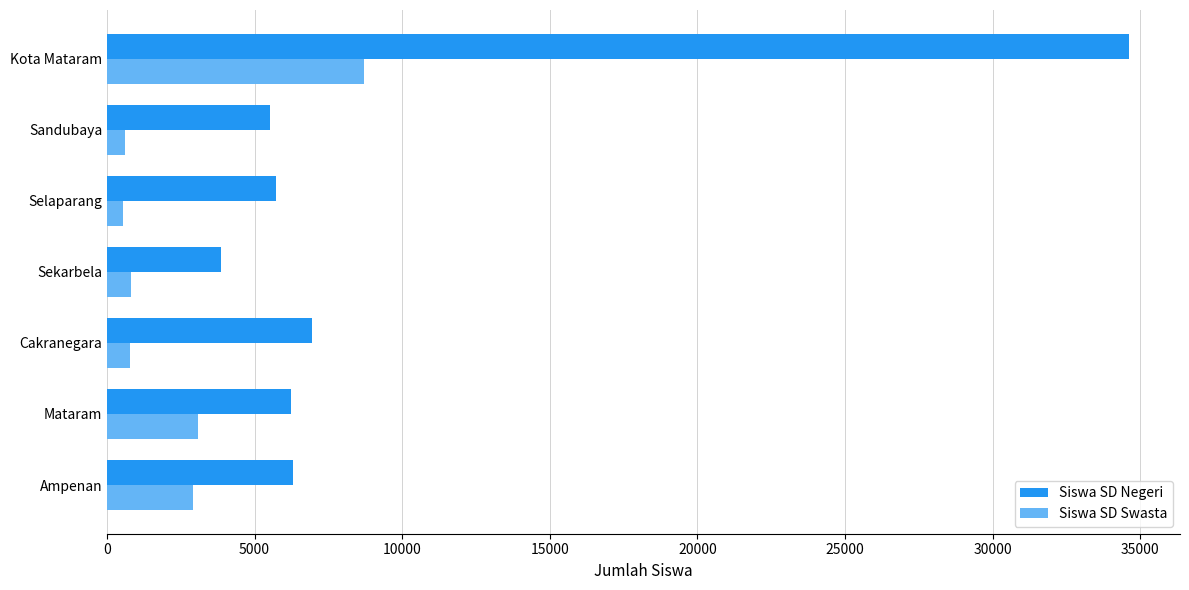

Which series has the largest total across all categories?

Siswa SD Negeri